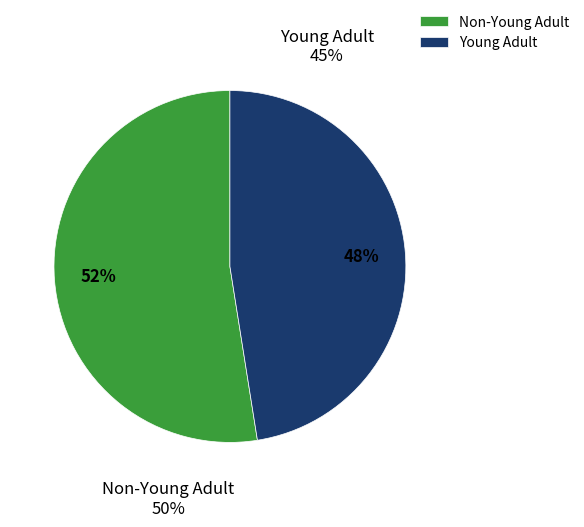

Is the sum of Non-Young Adult and Young Adult greater than half?

Yes